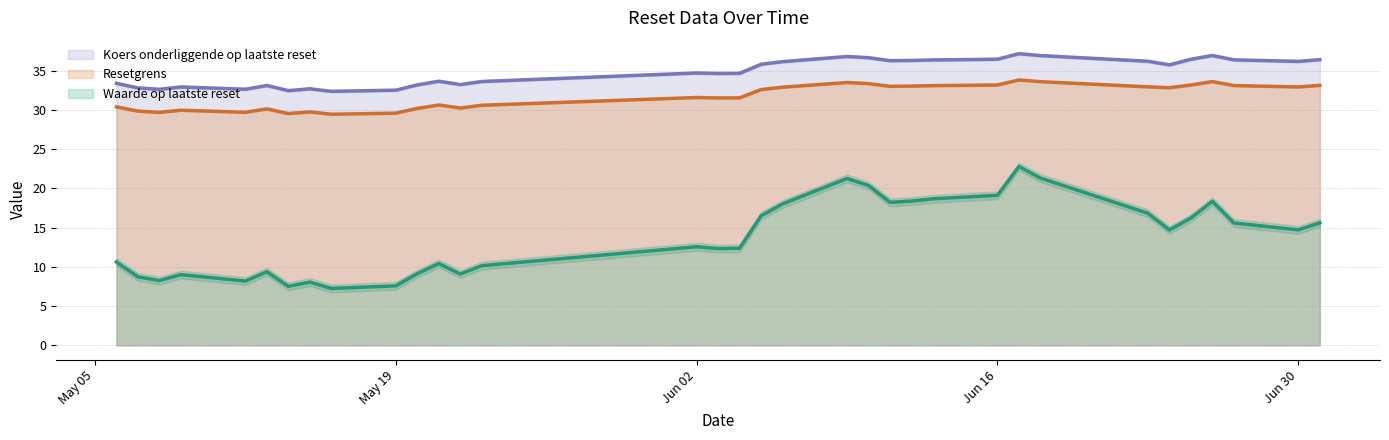

What is the minimum value shown in the chart?

7.2